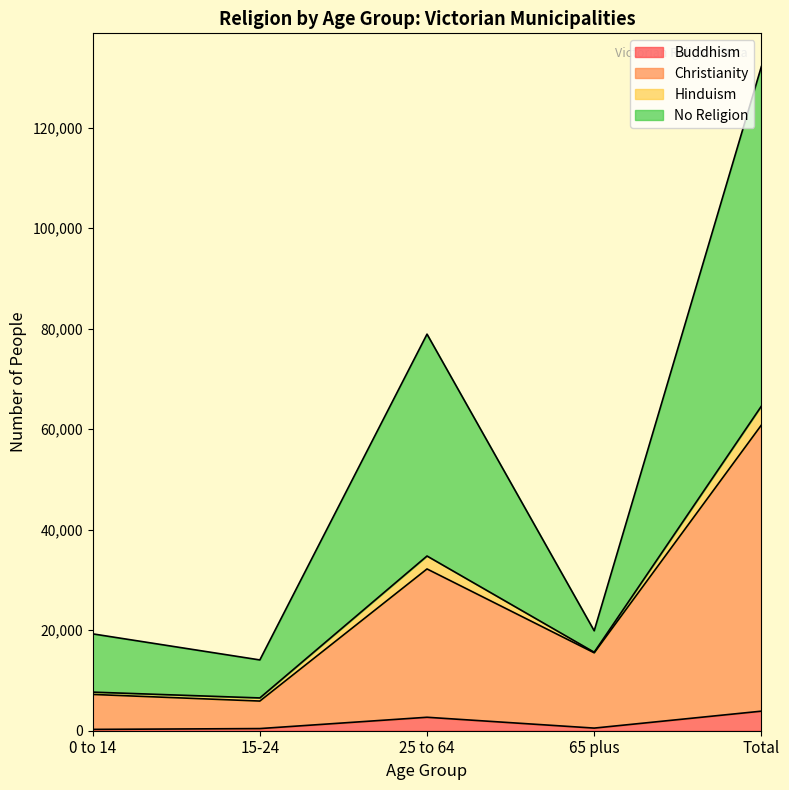

What is the highest value of the Buddhism series?

3892